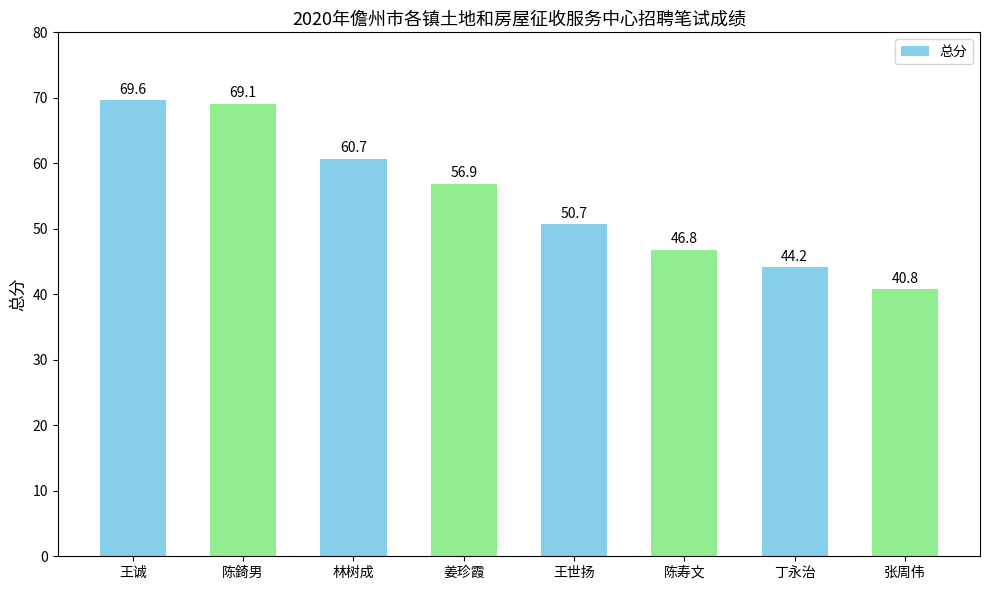

Rank the categories by value from highest to lowest.

王诚, 陈錡男, 林树成, 姜珍霞, 王世扬, 陈寿文, 丁永治, 张周伟